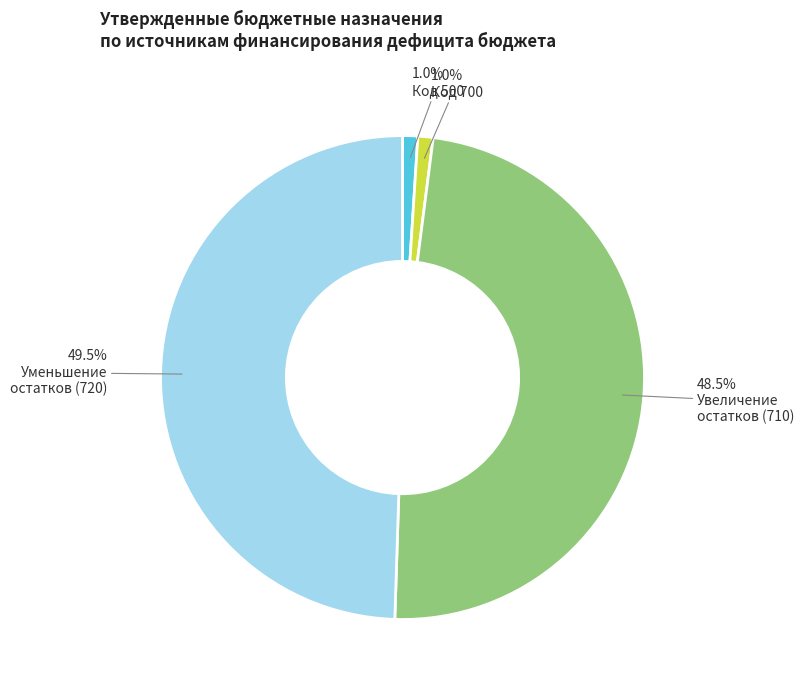

Is there a majority slice in this chart?

No